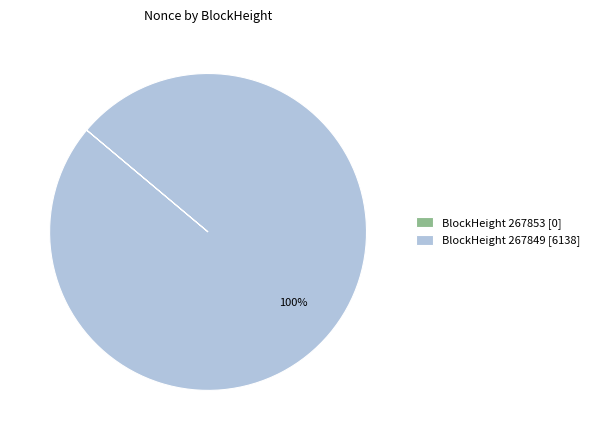

Which slice is the largest?

BlockHeight 267849 [6138]